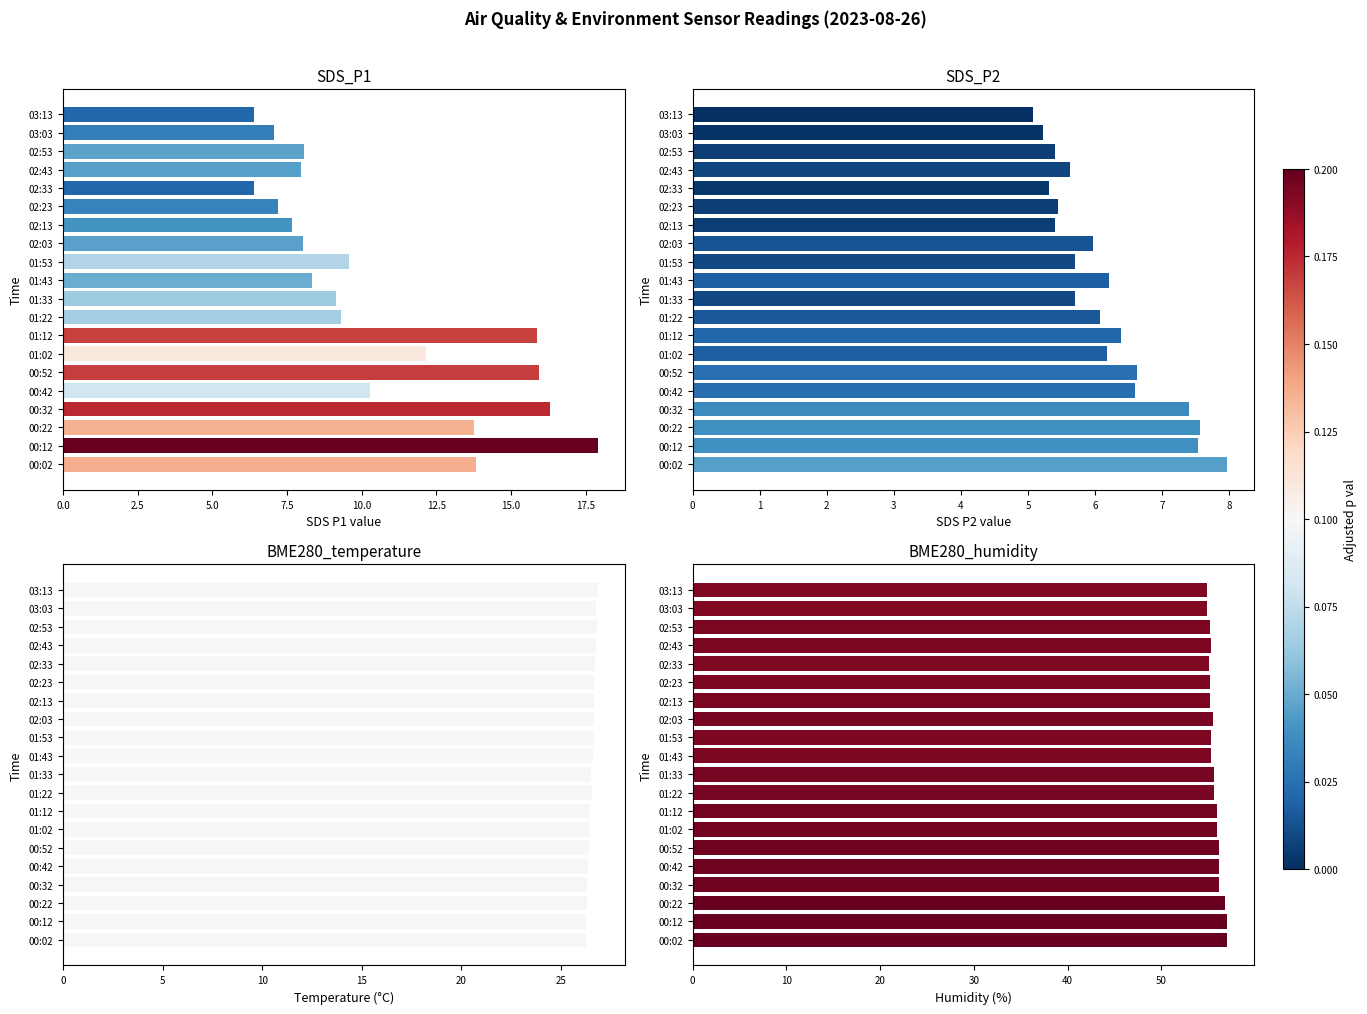

Is the value of SDS_P1 at 02:33 greater than the value of BME280_temperature at 01:12?

No